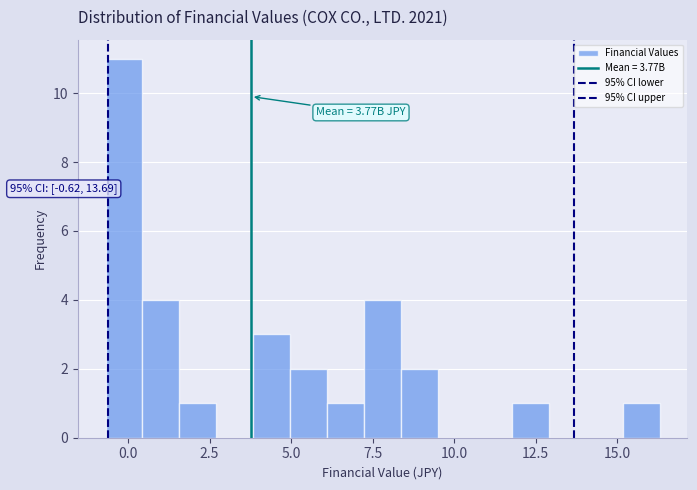

Around what value on the x-axis is the tallest bar? Give the approximate position of its centre, as read against the axis.

0.0